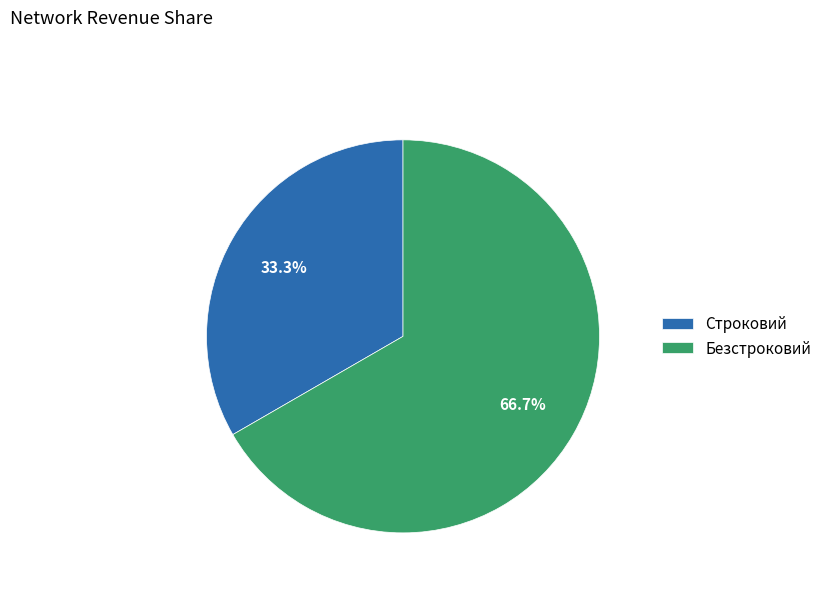

The Строковий slice represents 33% of the pie. True or false?

True